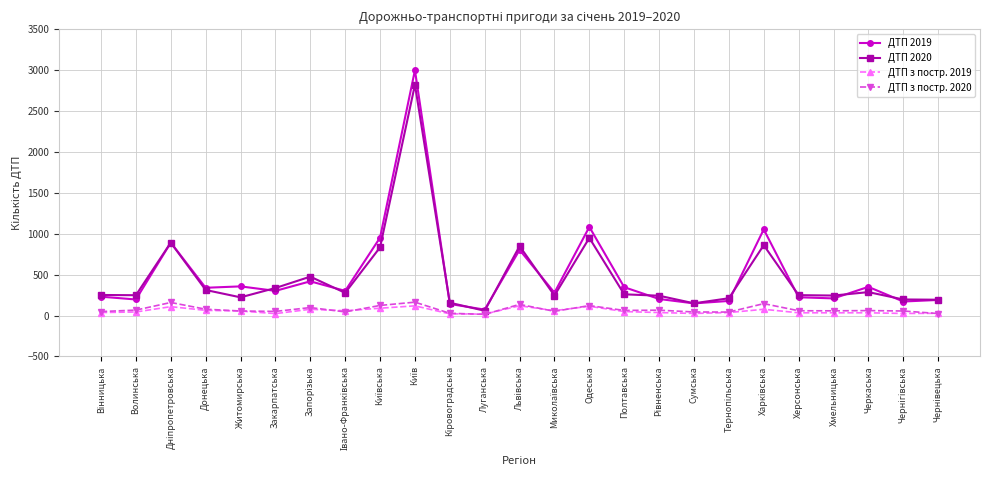

True or false: ДТП з постр. 2019 has more than 1 points higher than both neighbors.

True